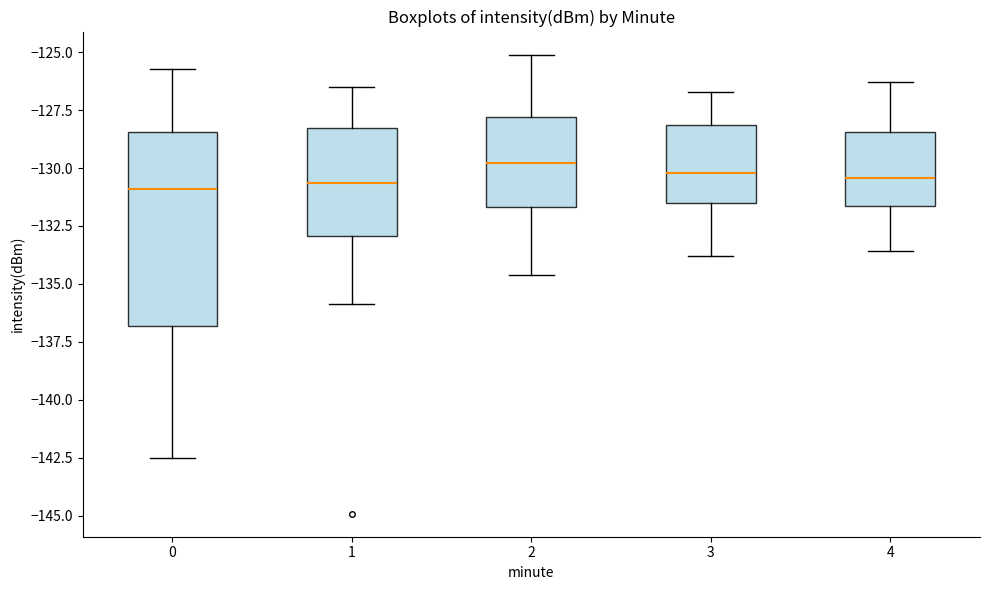

Which box is the tallest, from its lower edge to its upper edge?

0